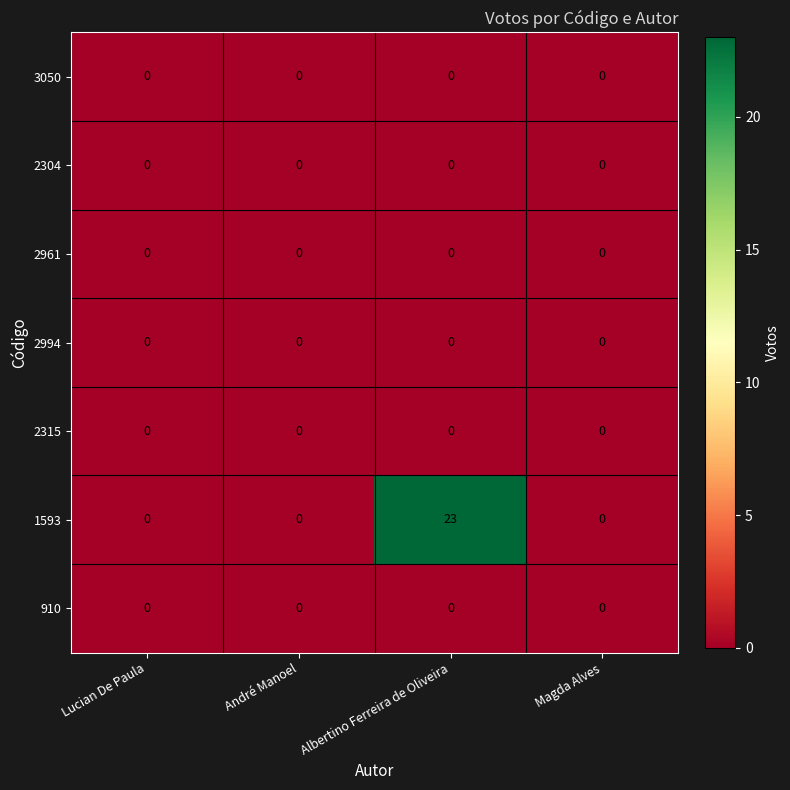

Which series has the largest range (max minus min)?

1593